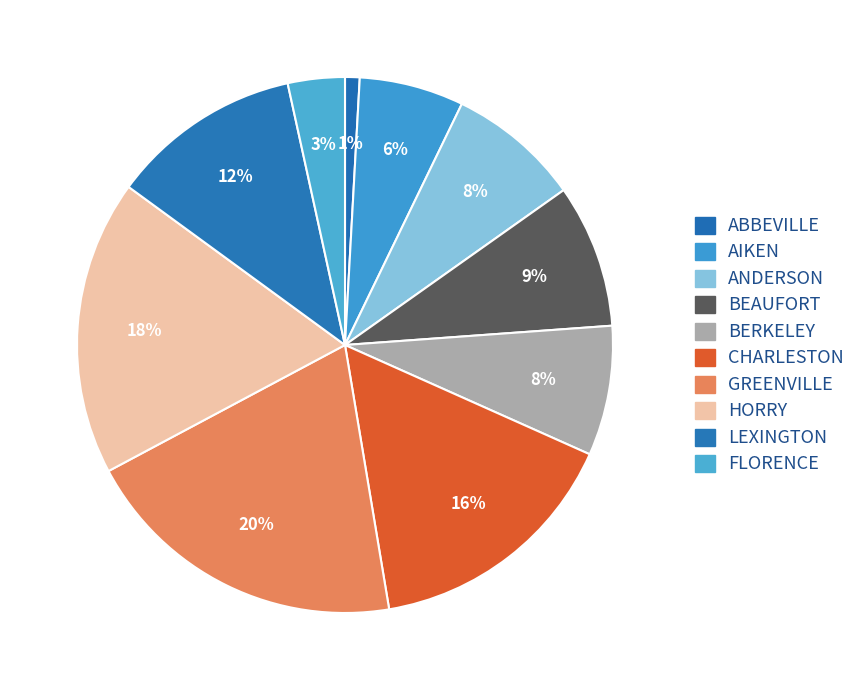

Is it true that BEAUFORT is 9% of the pie?

True